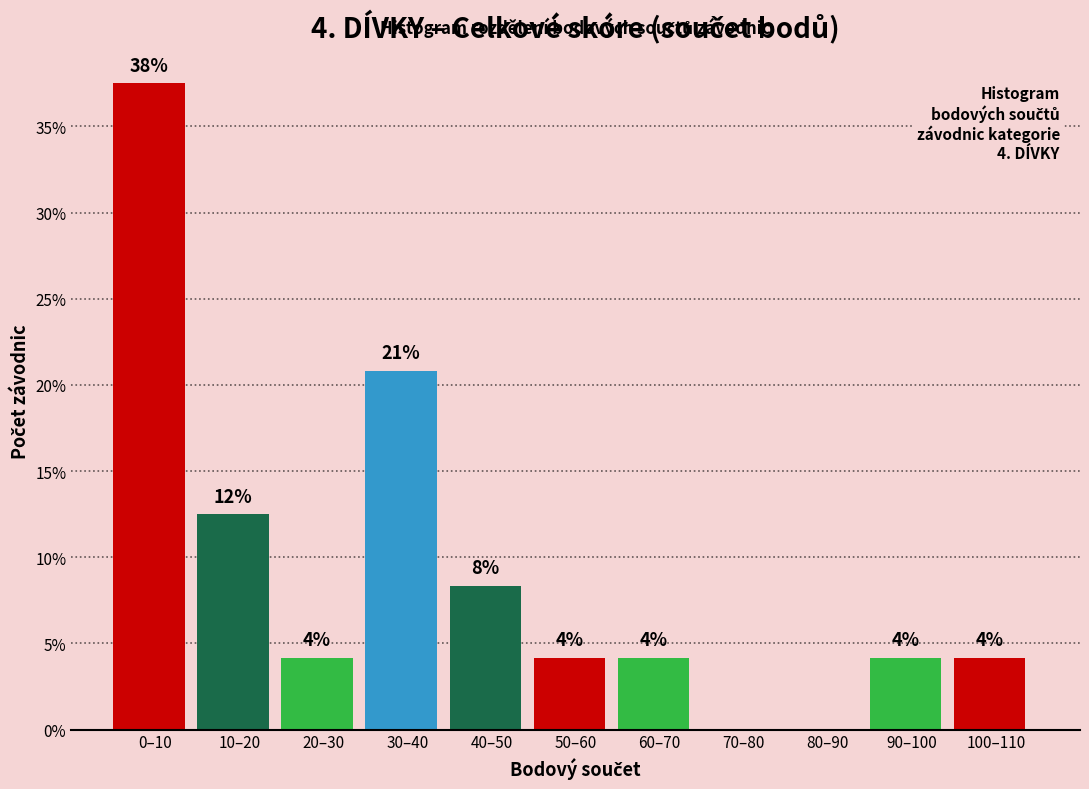

Are the bars horizontal?

No